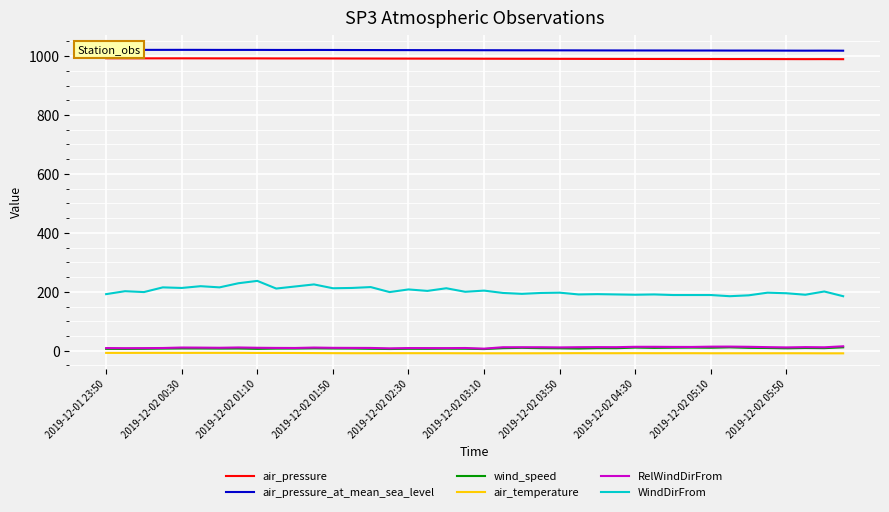

True or false: air_pressure and wind_speed cross at least once.

False